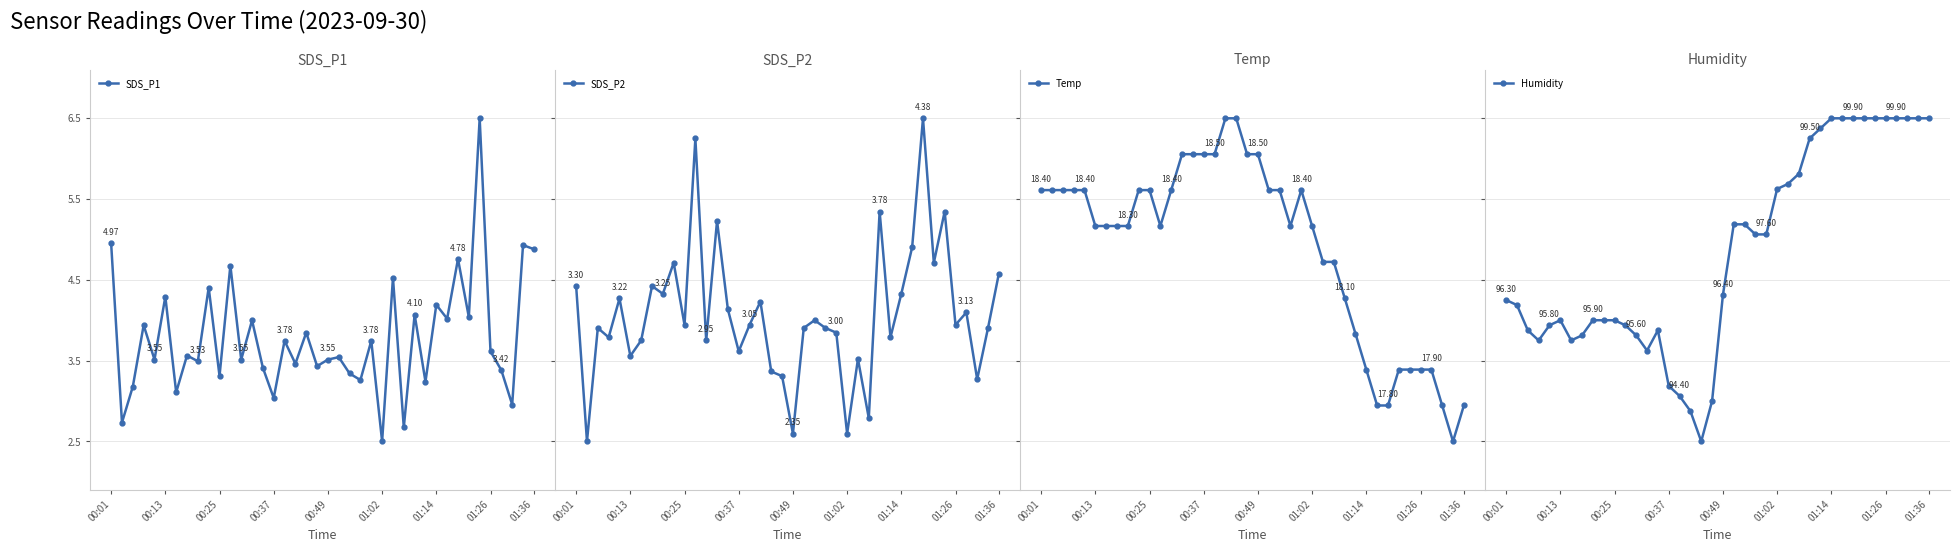

At which label does Temp first exceed 18?

00:01